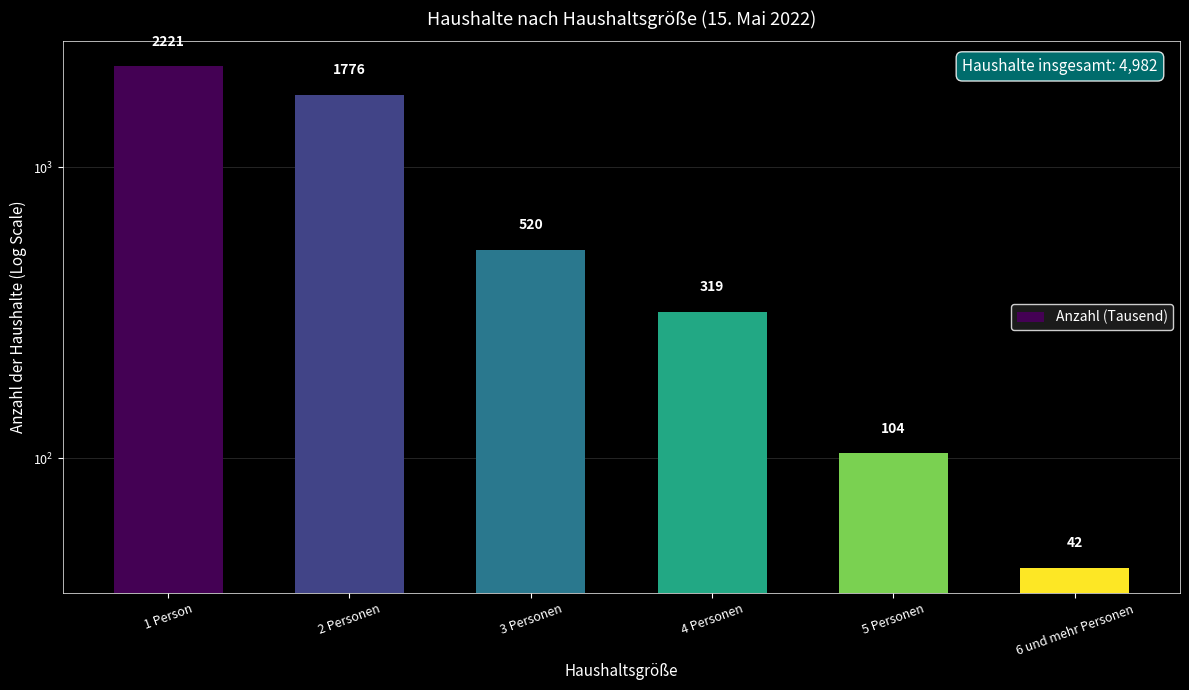

Approximately how many times larger is the value at 3 Personen compared to 5 Personen?

5.0